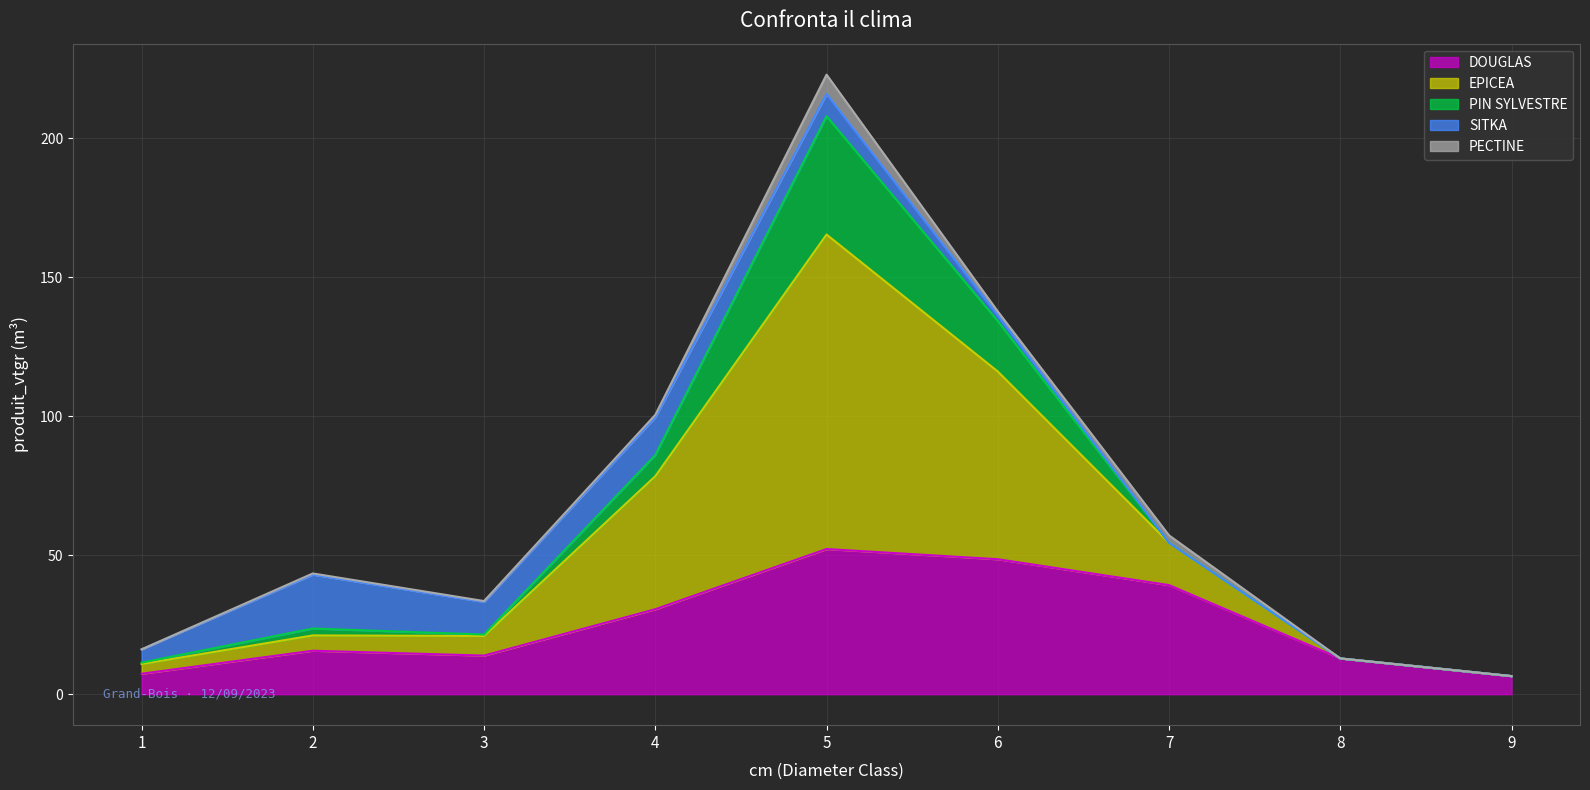

Rank the series by their maximum value, from highest to lowest.

EPICEA, DOUGLAS, PIN SYLVESTRE, SITKA, PECTINE